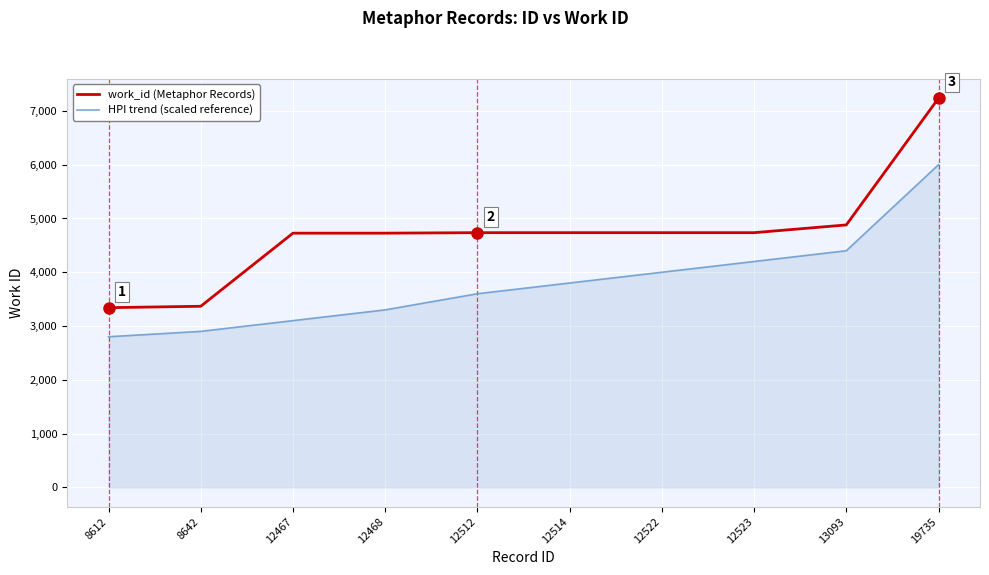

Does the chart have visible grid lines?

Yes